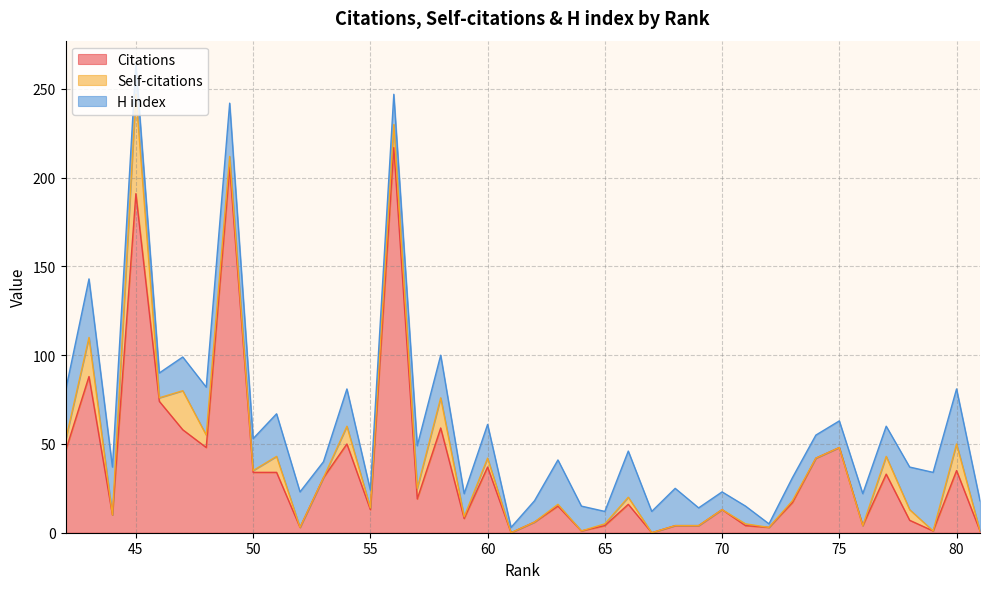

True or false: Self-citations and Citations intersect in this chart.

False